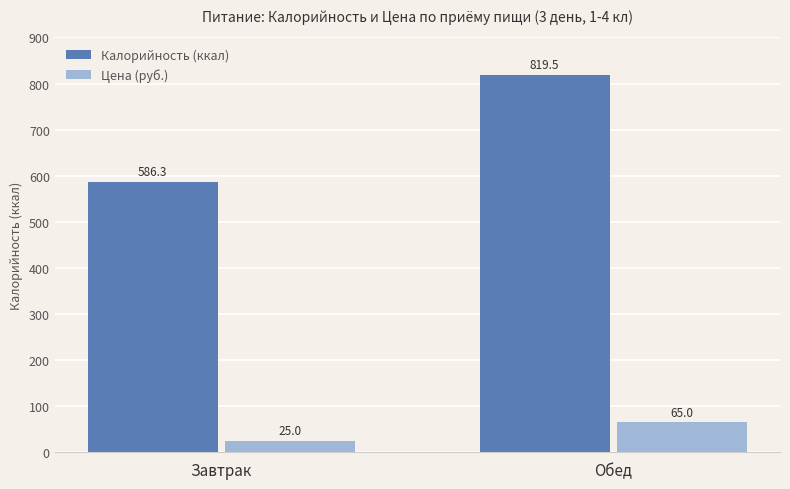

At how many categories does at least one series exceed 531?

2